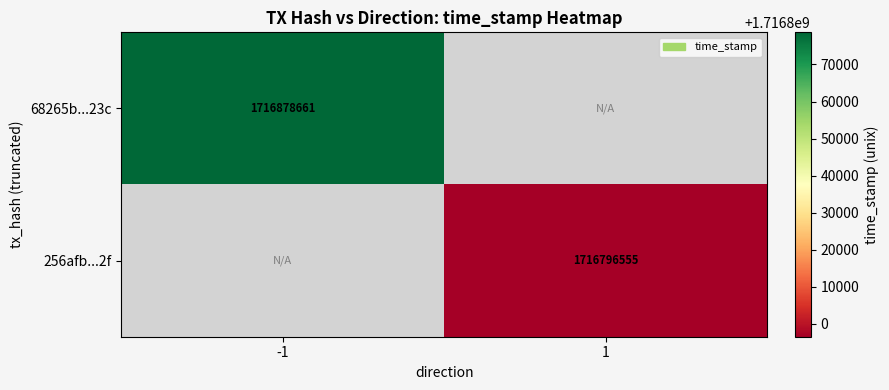

Is it true that 256afb...2f equals 1716796555 at 1?

True